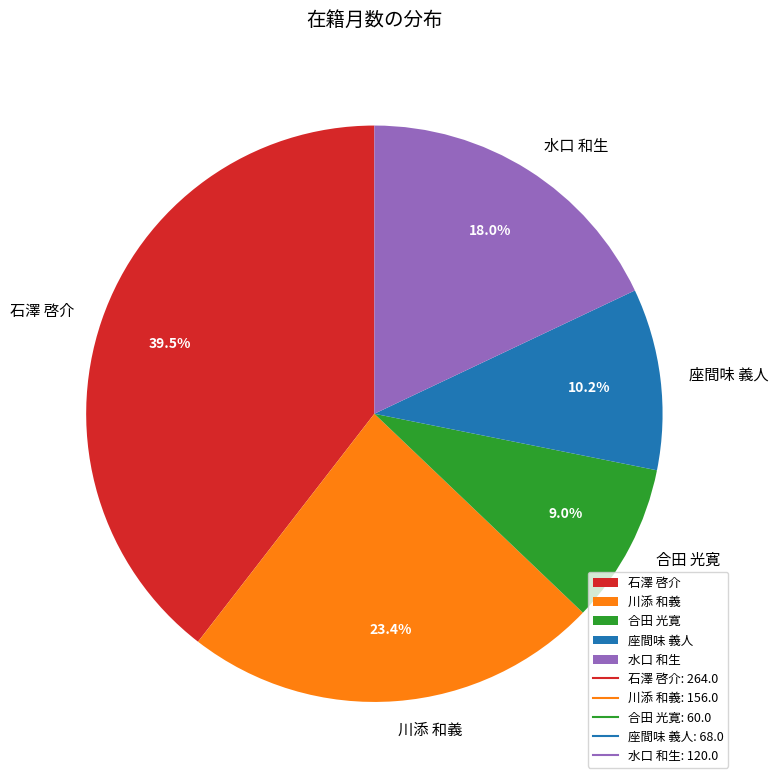

Combined, do 合田 光寛 and 石澤 啓介 account for over 50%?

No